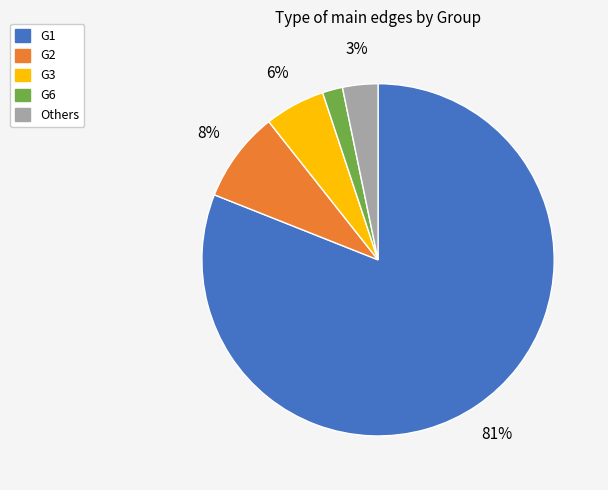

Combined, do G1 and G3 account for over 50%?

Yes